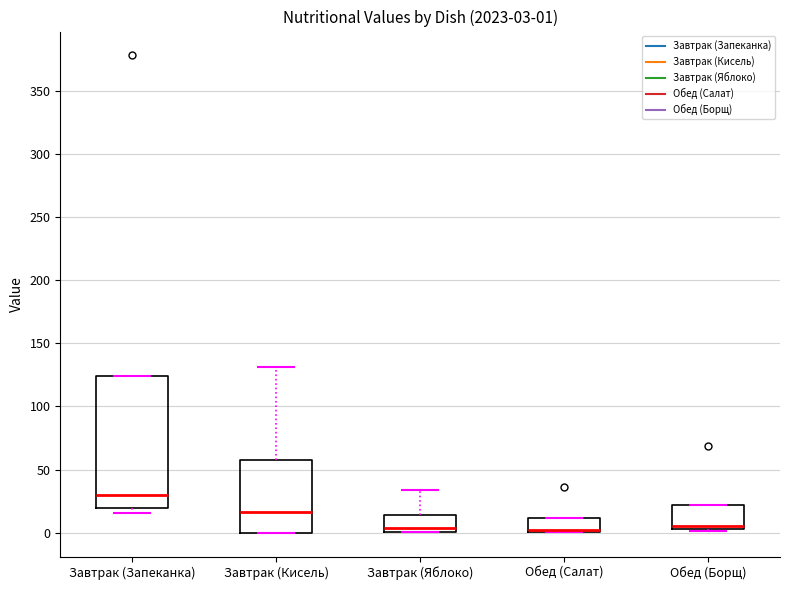

Comparing the boxes themselves (not the whiskers), which one is the tallest?

Завтрак (Запеканка)